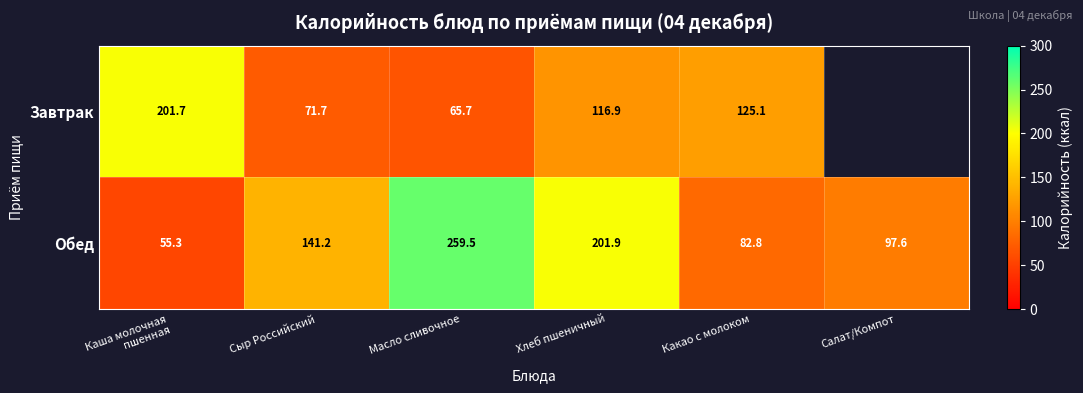

What is the total value across all series at Какао с молоком?

207.9